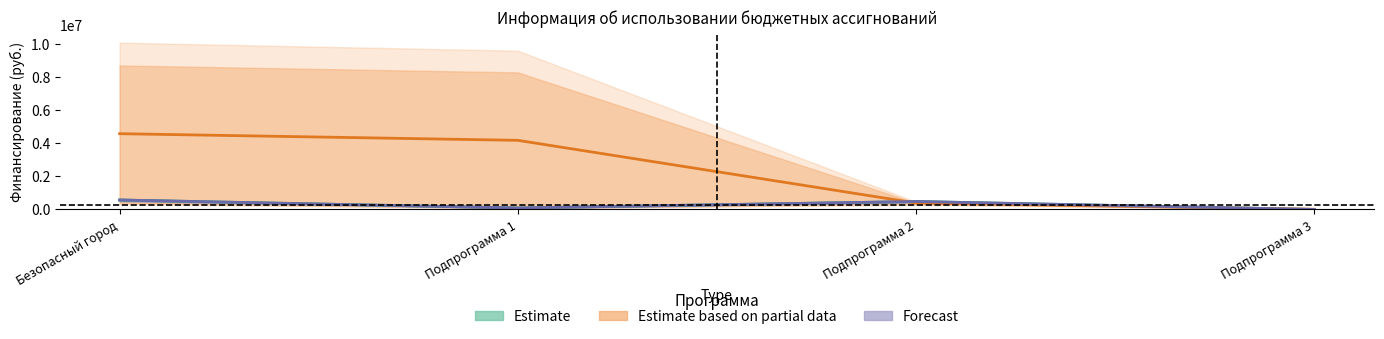

Which category has the lowest value in the Estimate based on partial data series?

Подпрограмма 3